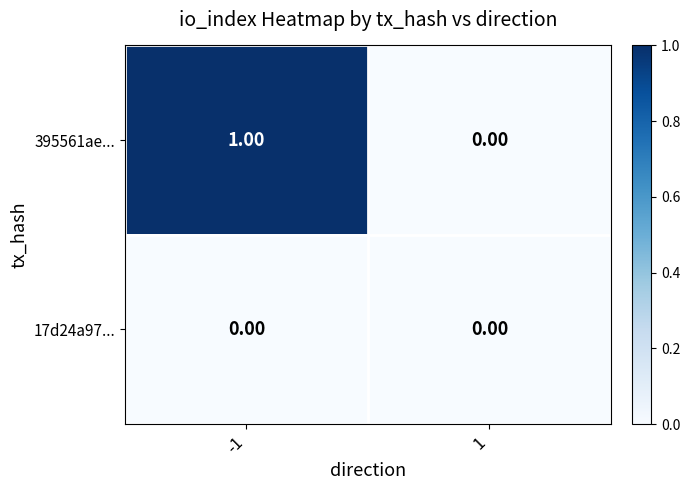

How many data points does each series have?

2